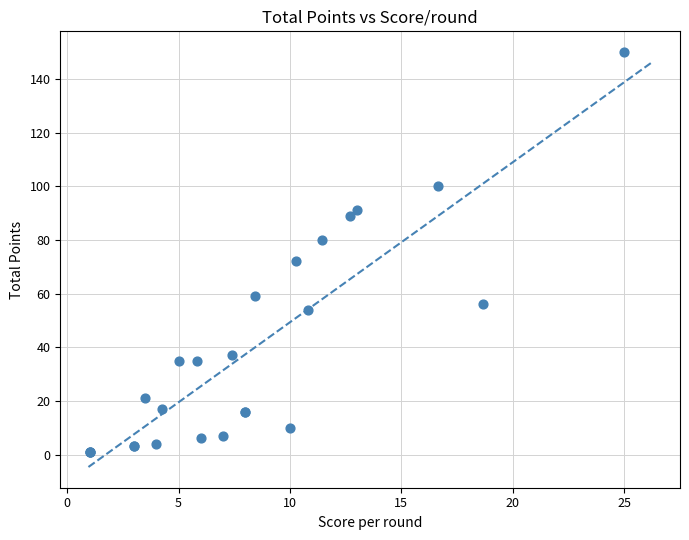

What Y value in the scatter plot is closest to 75?

72